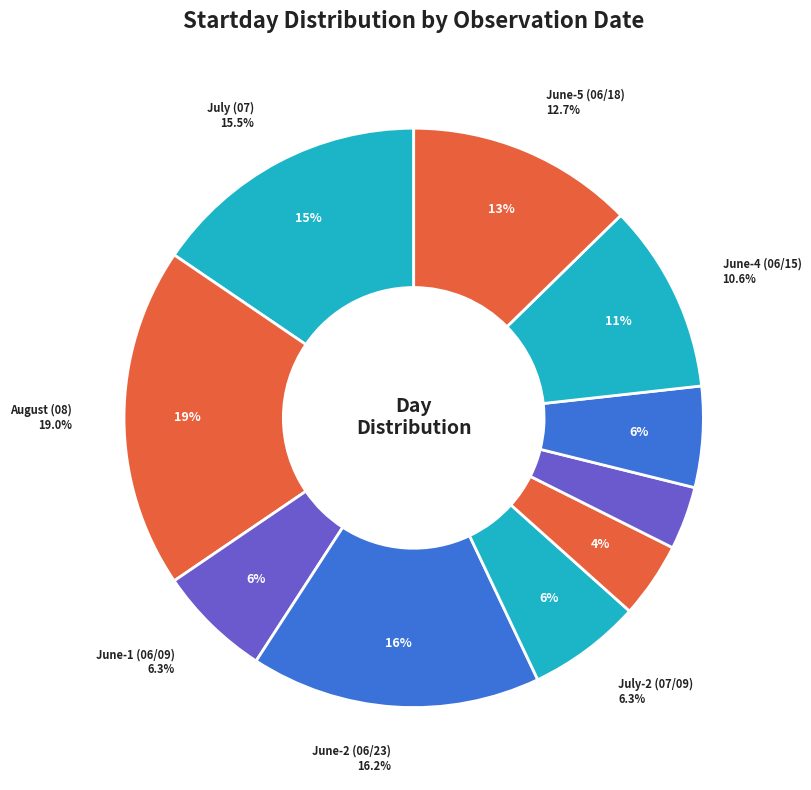

To the nearest percent, what percentage of the pie is 08/27?

19%